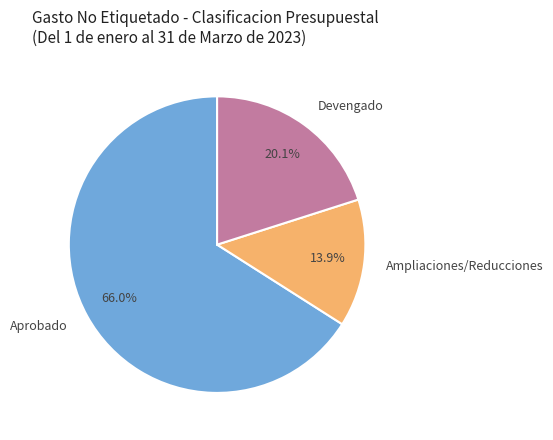

Does Aprobado account for over 50% of the chart?

Yes